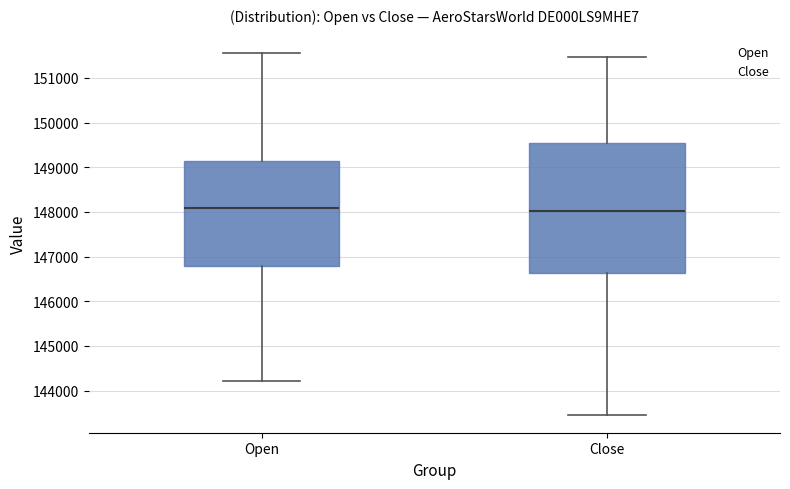

Where is the upper edge of the box for Close on the y-axis? The values are not printed on the chart, so give them approximately, as read against the axis.

149500